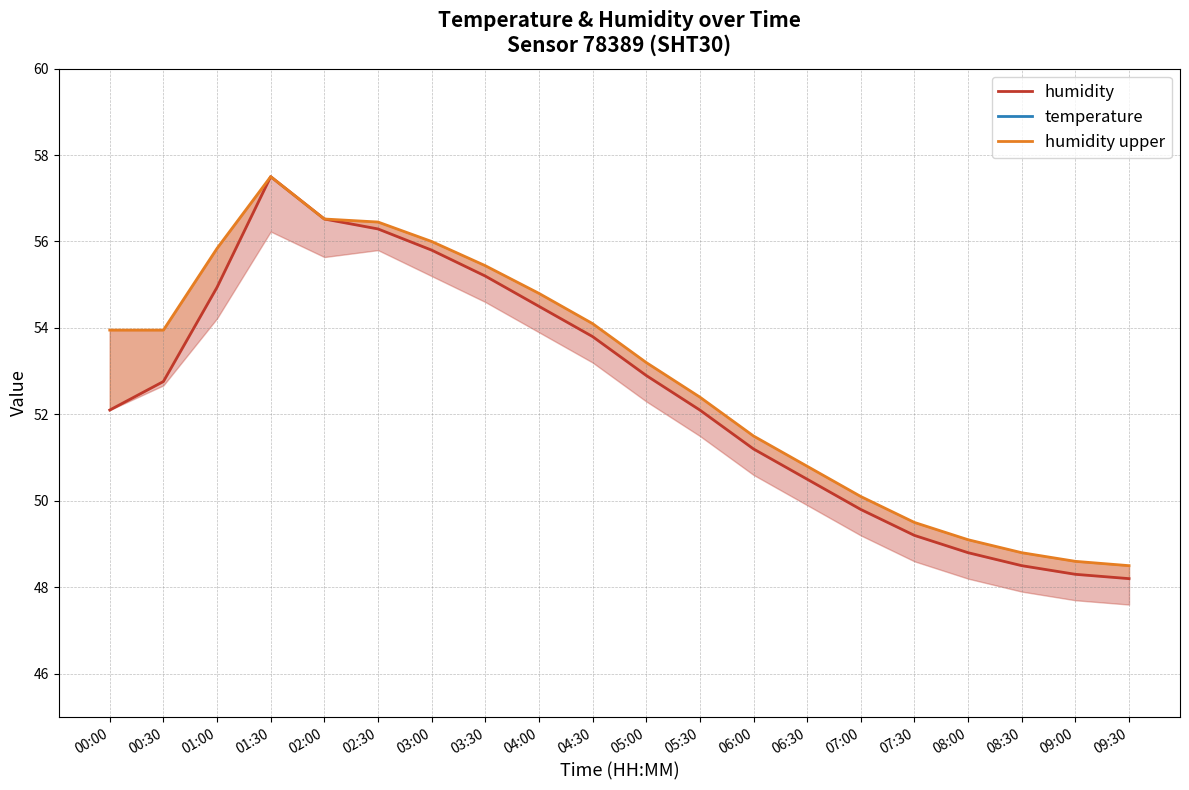

List the series in order of their peak value, highest first.

humidity, humidity upper, temperature